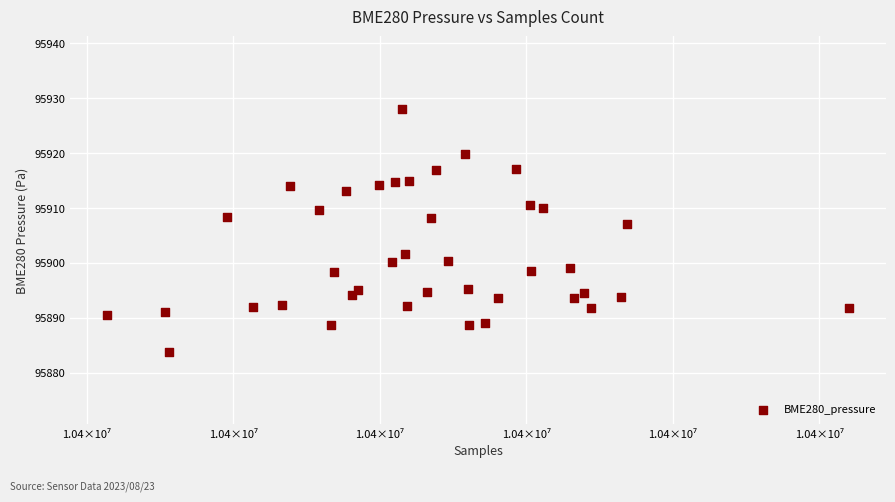

What Y value in the scatter plot is closest to 95905?

95907.2